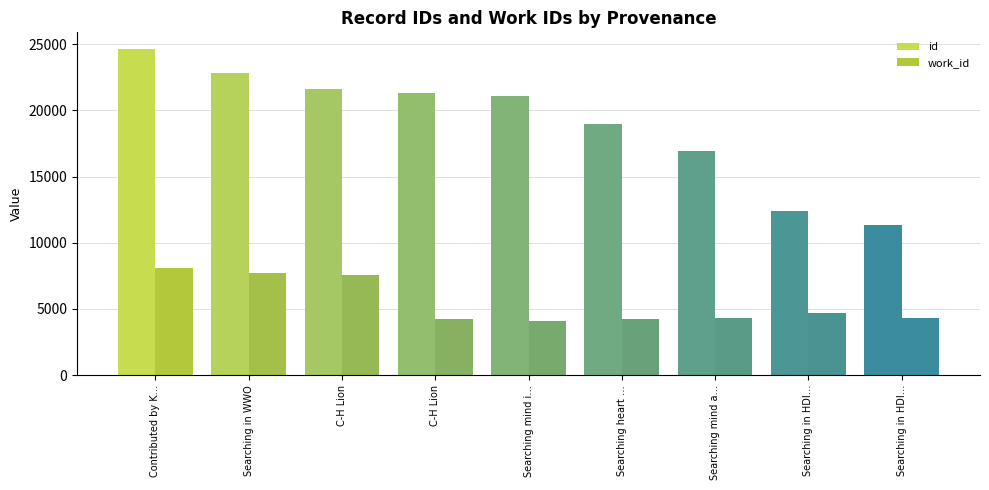

What is the maximum value for id?

24673